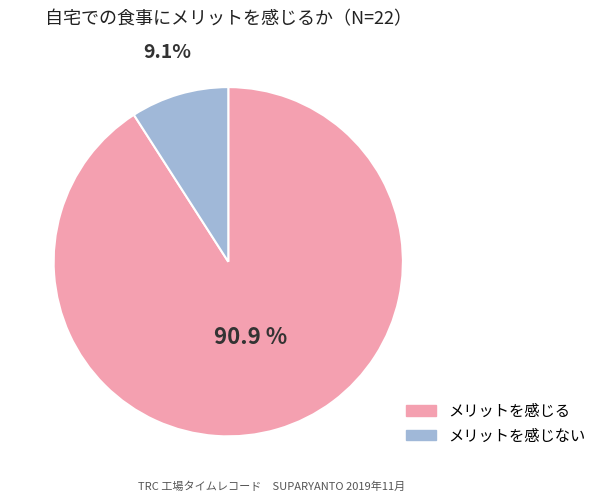

What is the ratio of the value at メリットを感じる to the value at メリットを感じない?

10.0